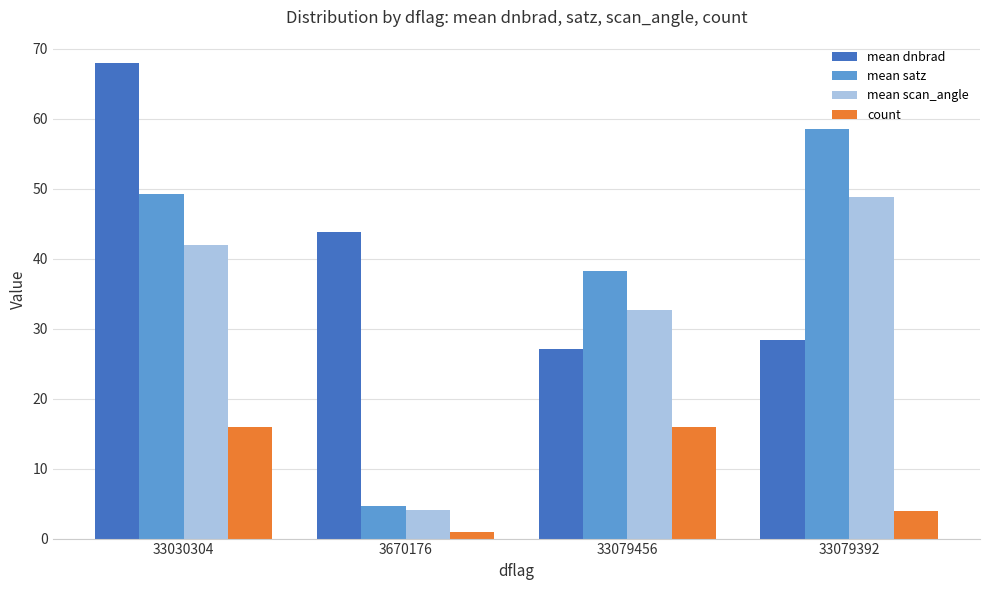

What is the sum of the count values at 33030304 and 3670176?

17.0